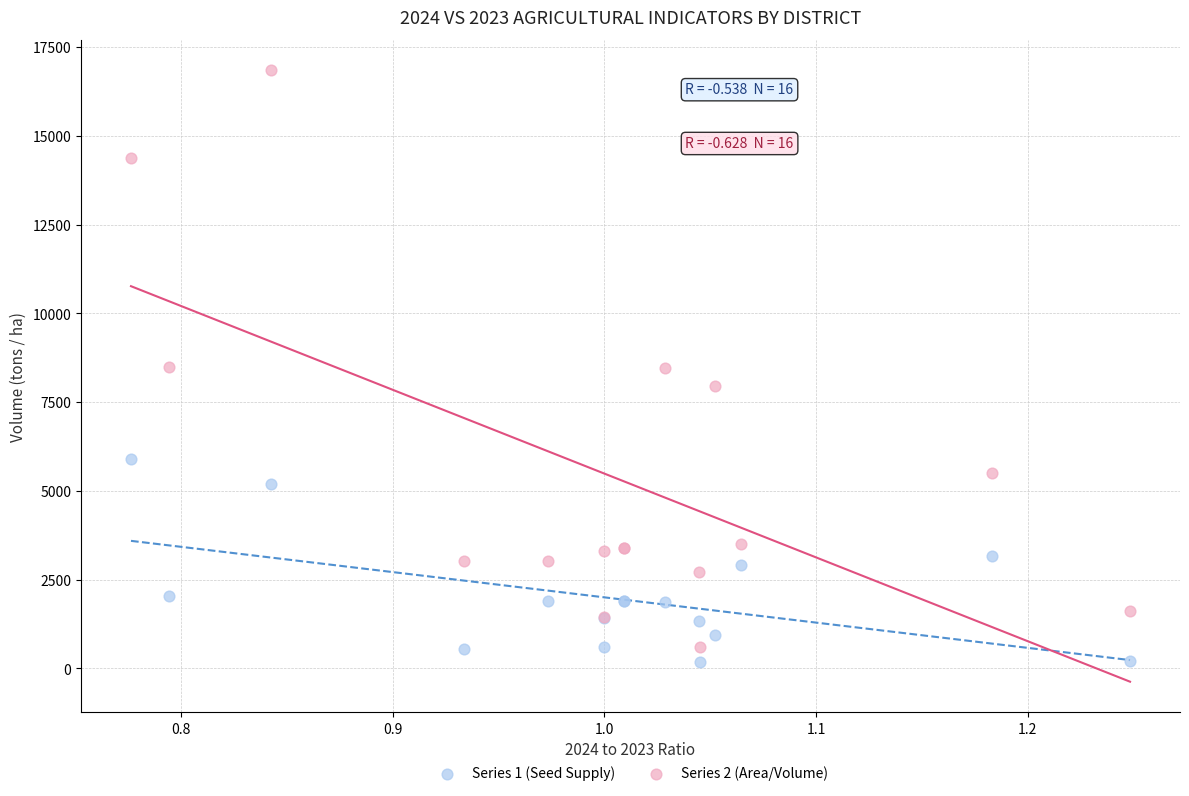

Which series has the widest spread of Y values?

Series 2 (Area/Volume)